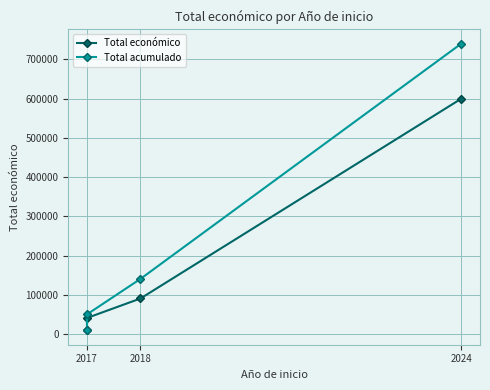

What is the average value of the Total económico series?

185109